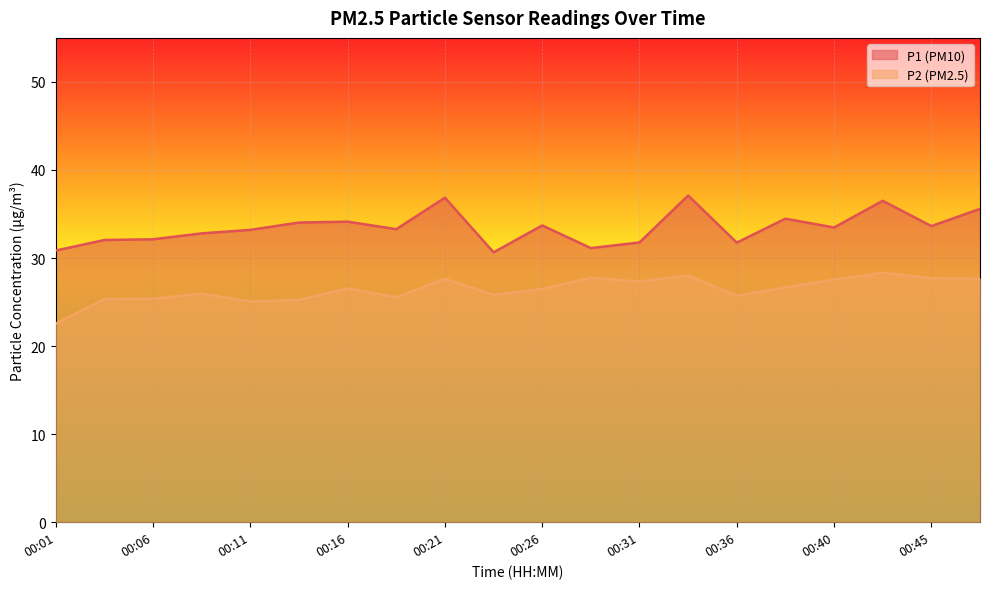

True or false: P1 and P2 cross at least once.

False